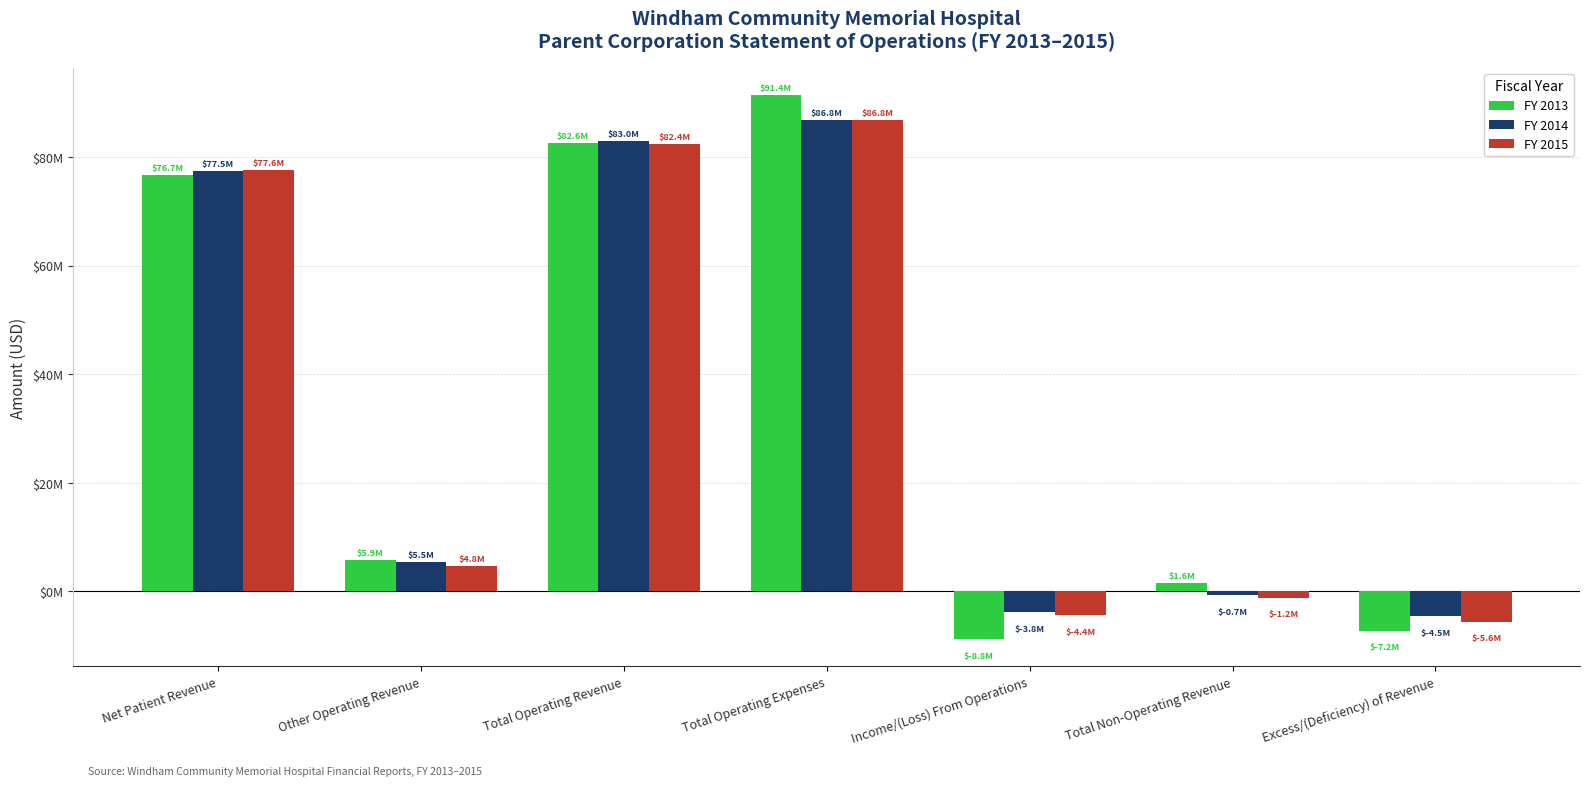

What is the sum of the FY 2014 values at Total Operating Revenue and Total Operating Expenses?

169791532